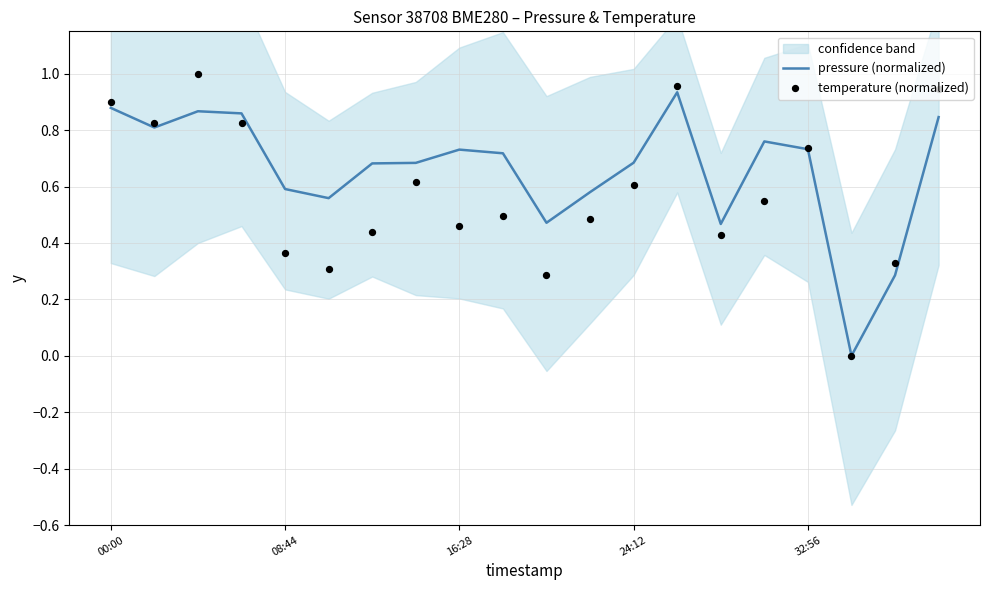

What are all the series names shown in the legend?

pressure (normalized), temperature (normalized)